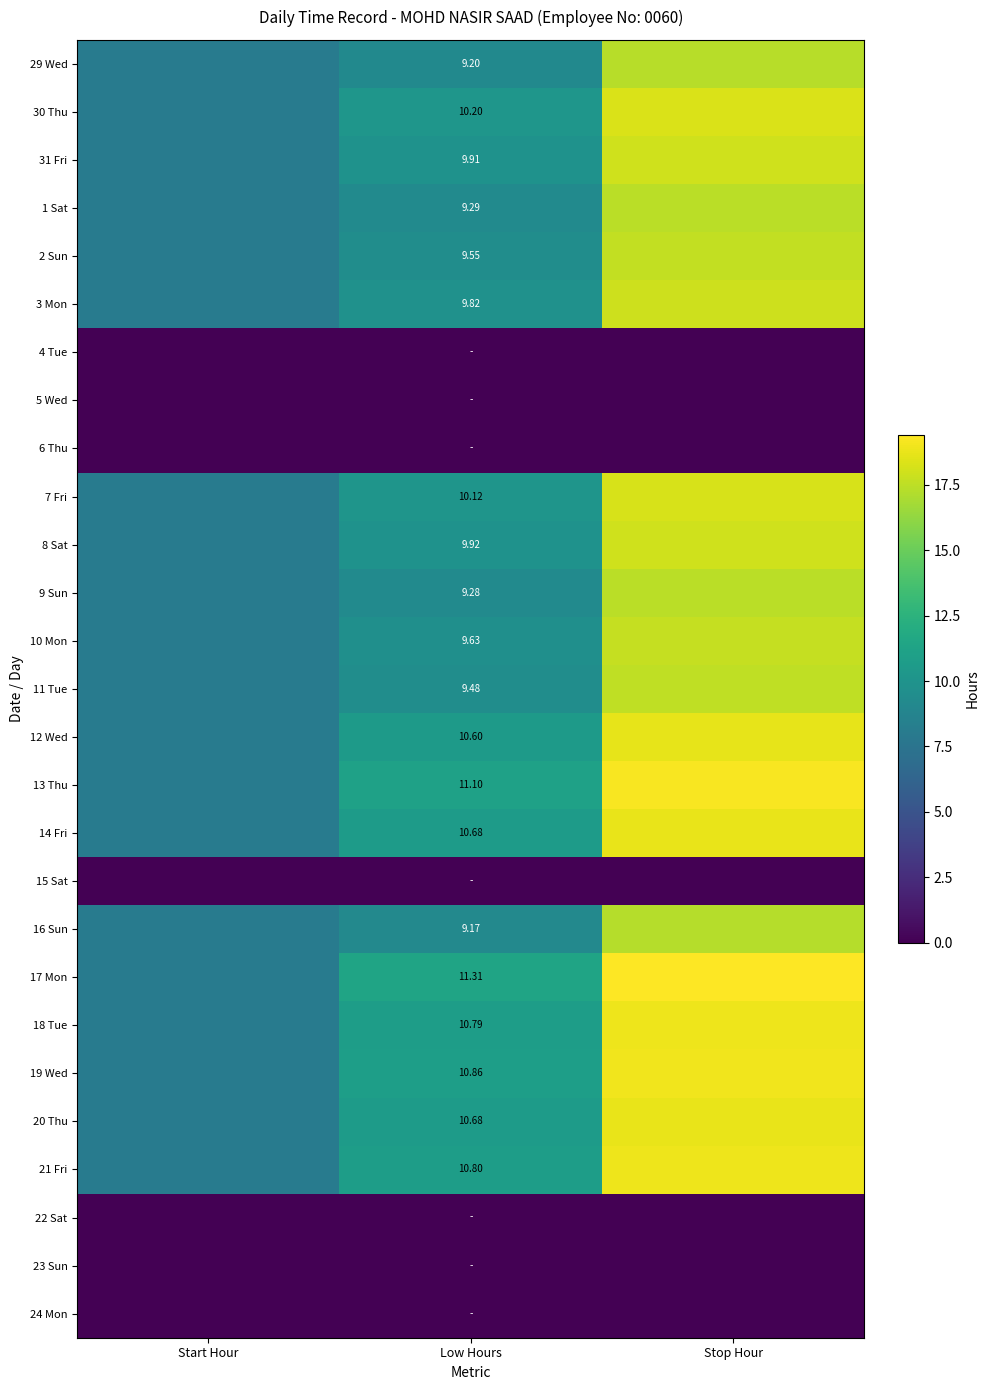

What is the difference between the 17 Mon values at Start Hour and Stop Hour?

11.3